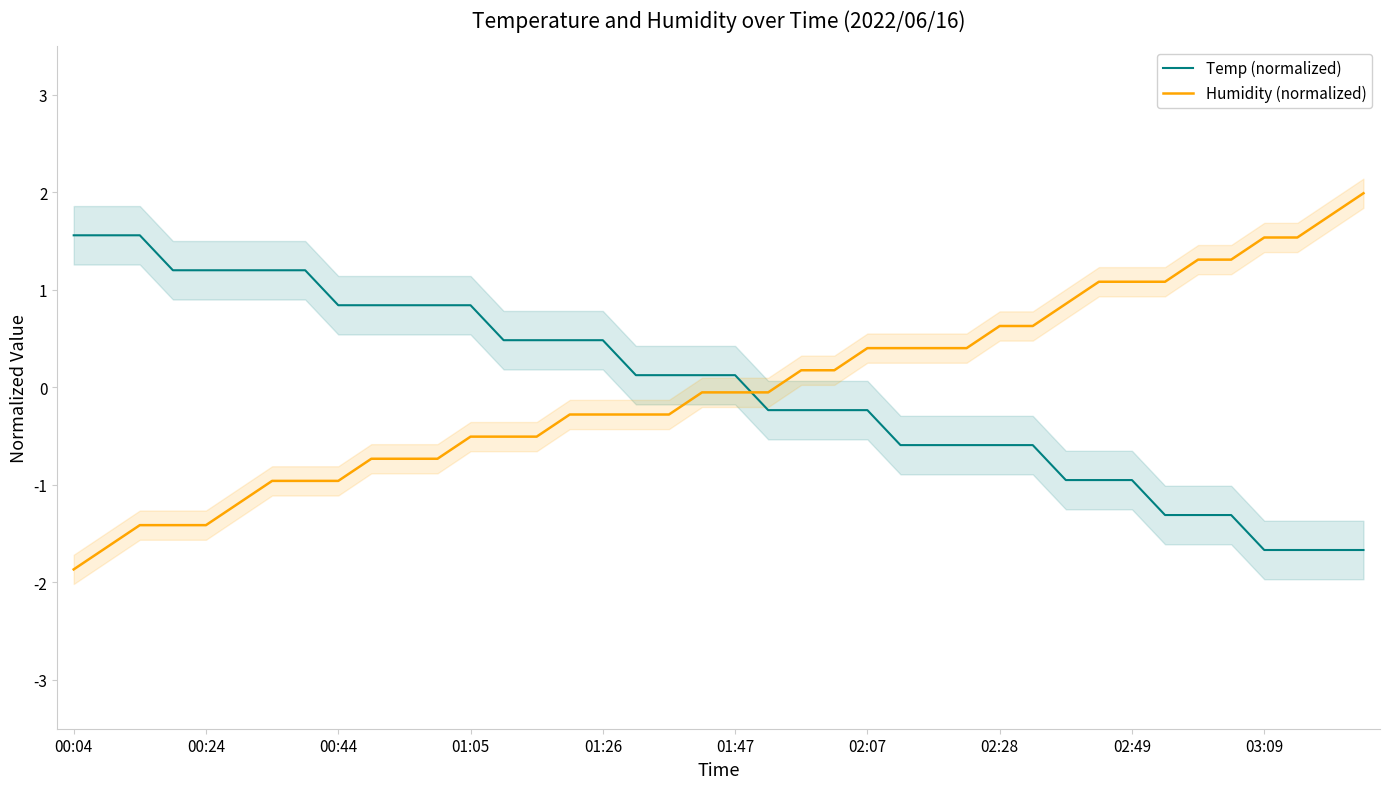

List the series in order of their overall mean, highest first.

Humidity (normalized), Temp (normalized)